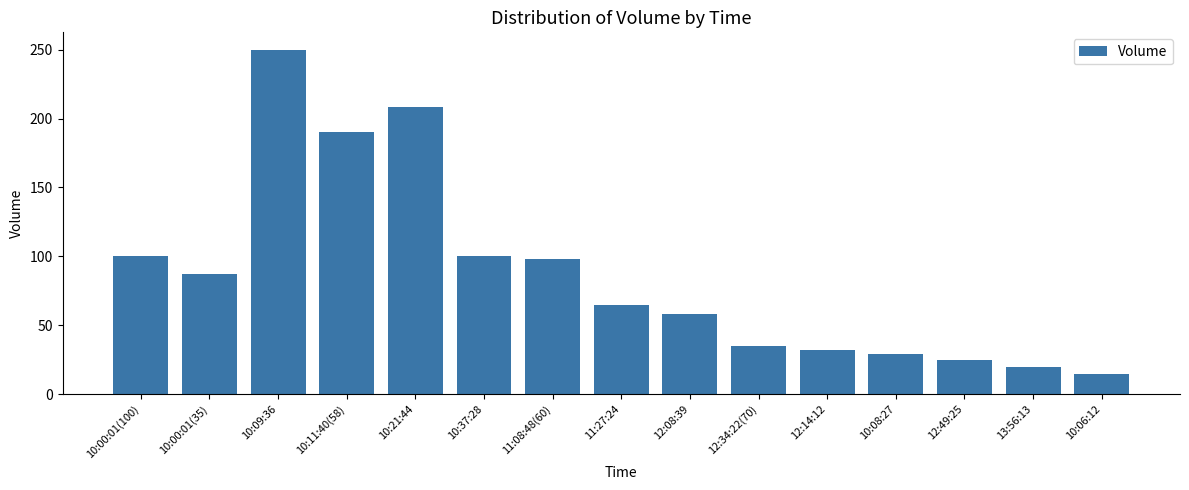

What is the label of the 8th bar from the right?

11:27:24